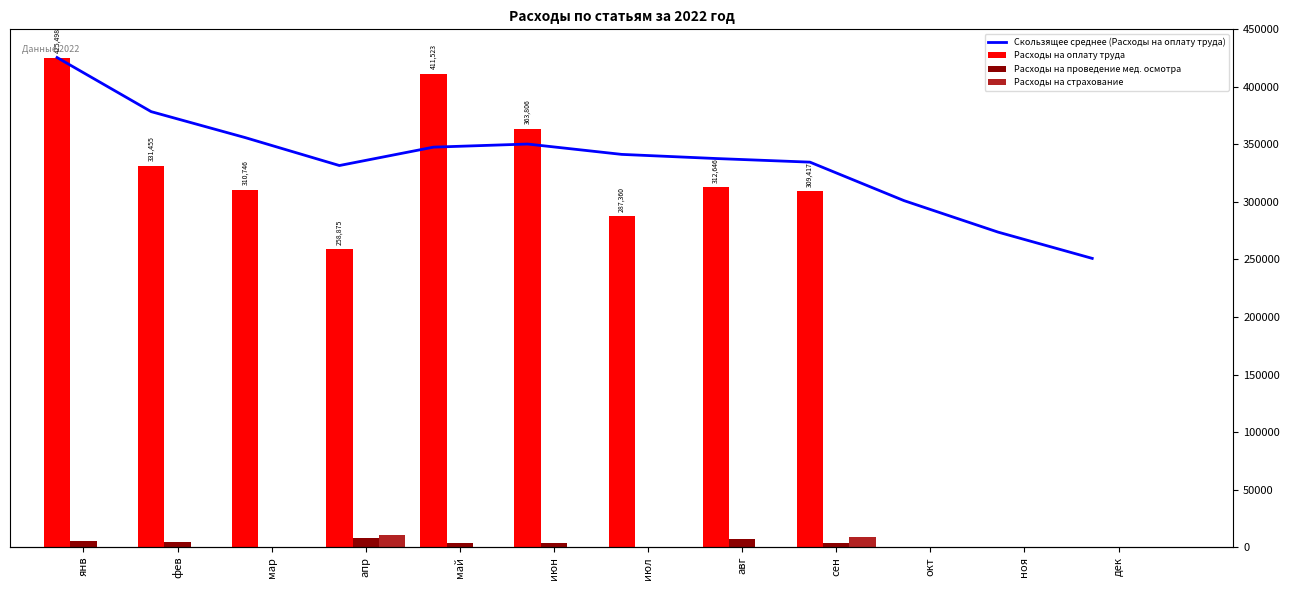

How many bars are there in total?

48